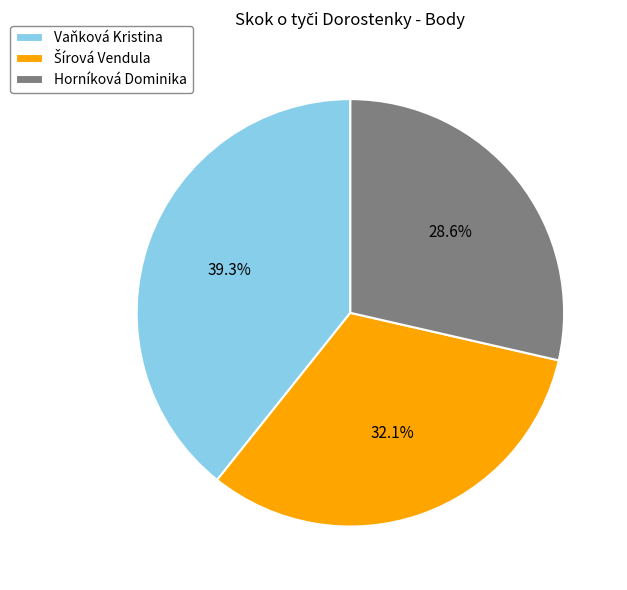

True or false: Vaňková Kristina accounts for 39% of the total.

True